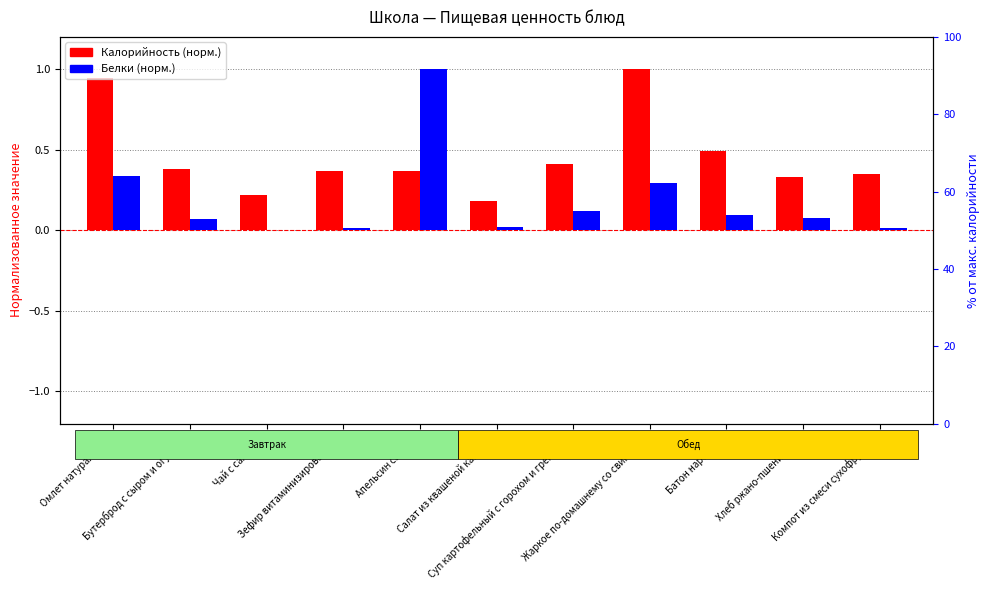

What is the difference between the maximum and minimum values in the Белки (норм.) series?

1.0